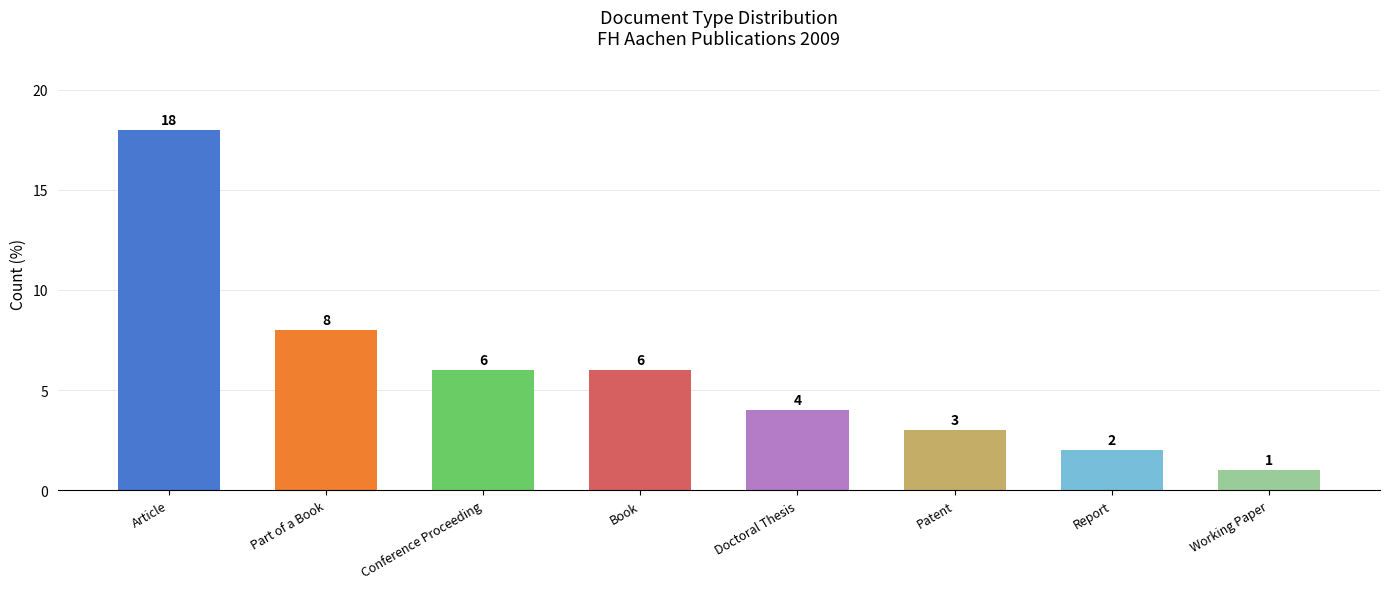

What is the change in value from Article to Conference Proceeding?

-12